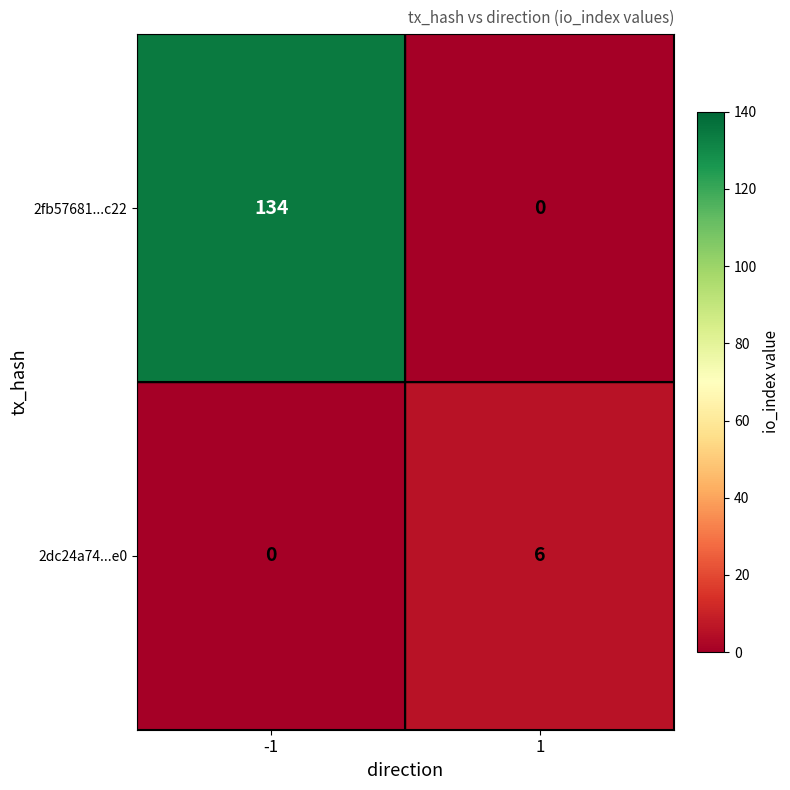

Count the number of categories in the chart.

2